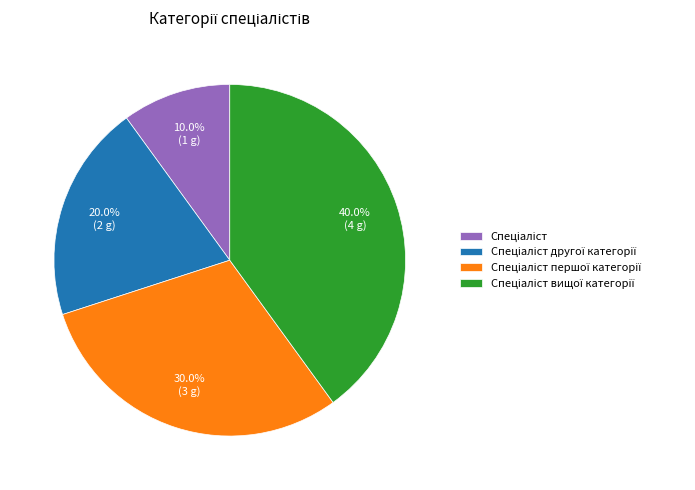

Is there a majority slice in this chart?

No